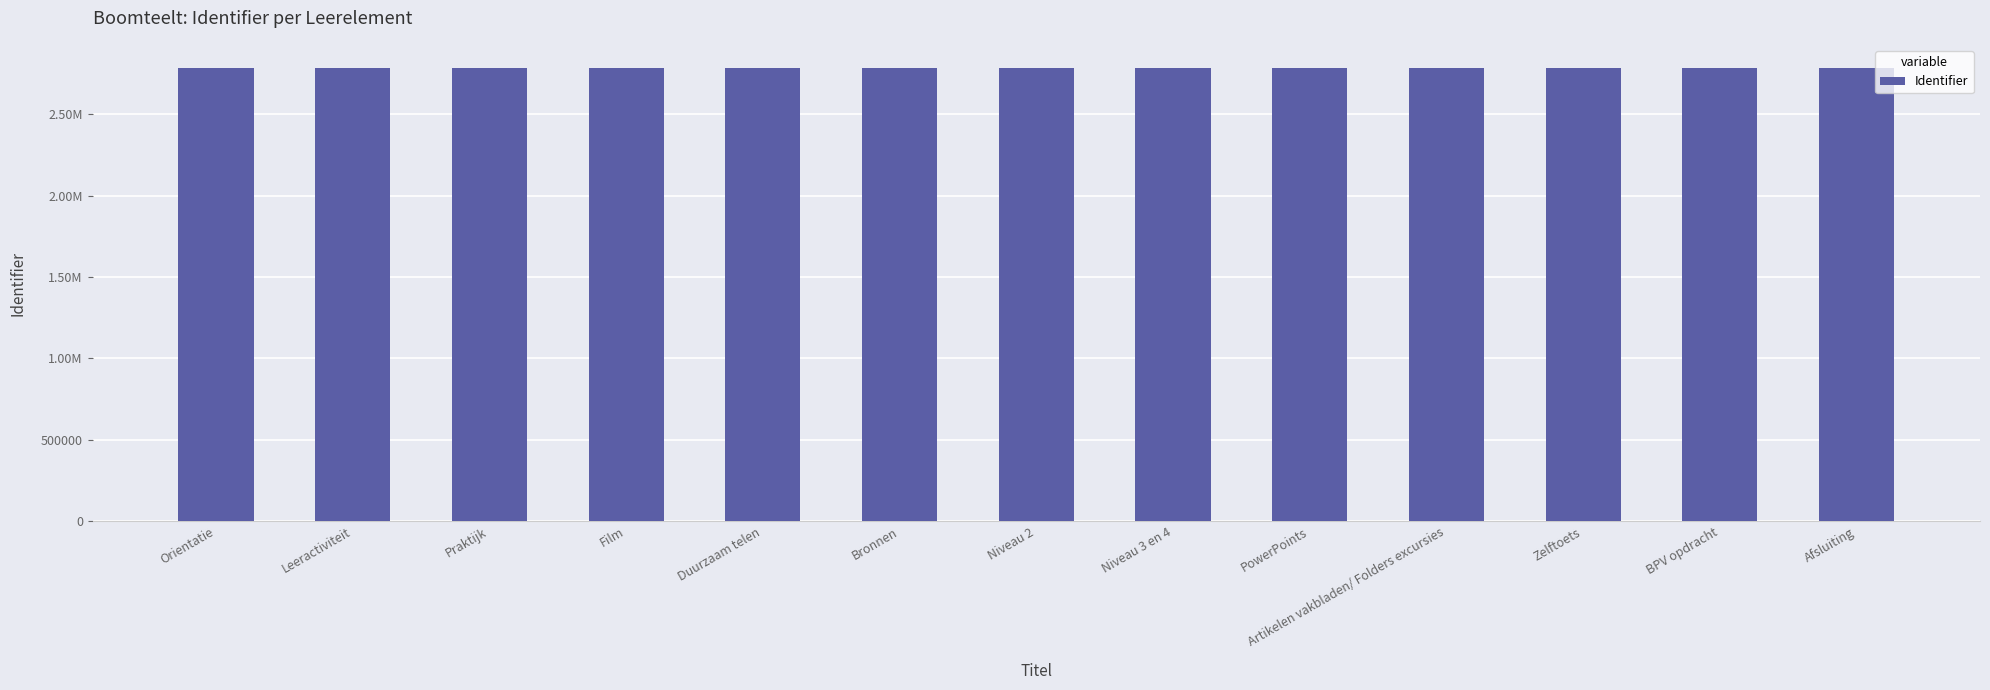

What is the label of the 13th bar from the left?

Afsluiting